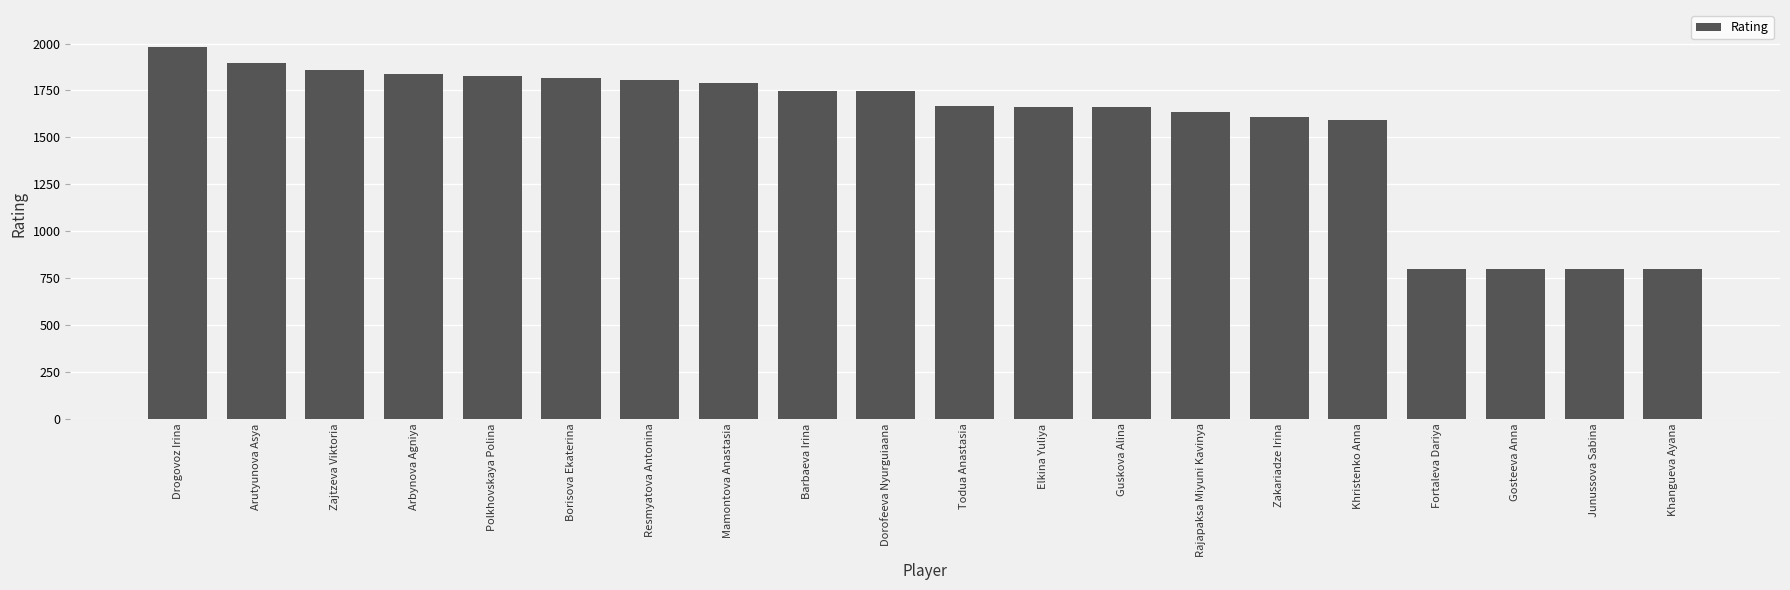

Between Elkina Yuliya and Resmyatova Antonina, which is larger?

Resmyatova Antonina